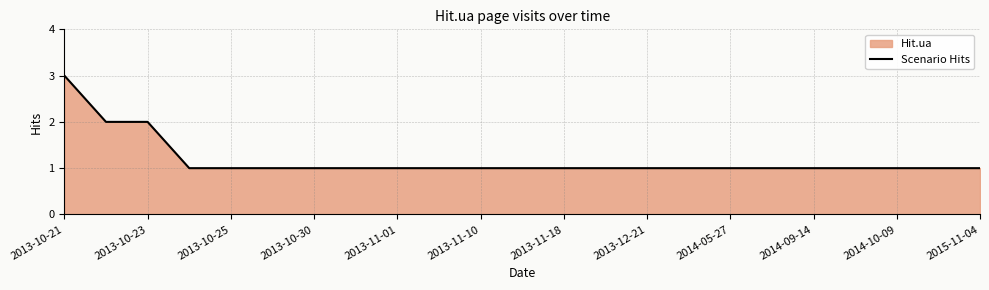

Is it true that the value at 2013-11-10 is 1?

True